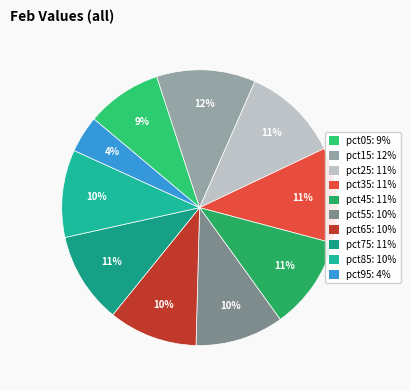

To the nearest percent, what is the average slice percentage?

10%